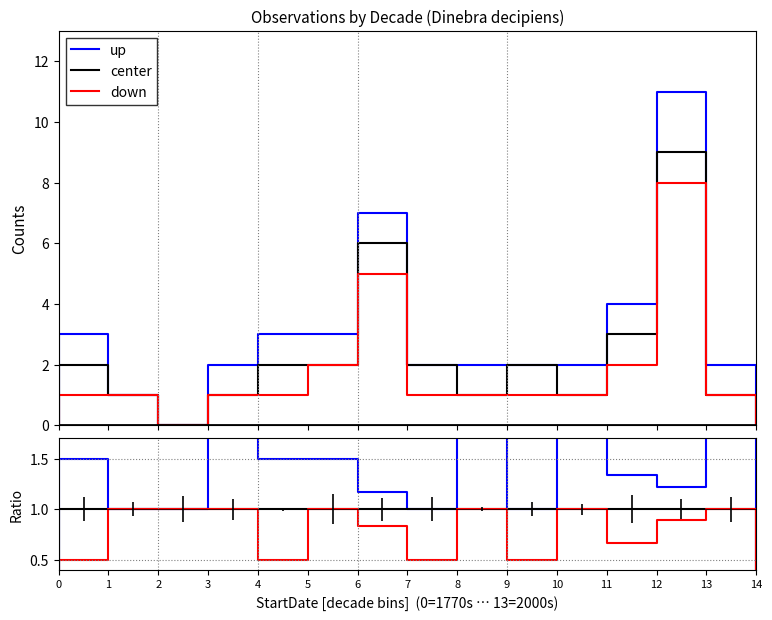

What is the value of the up point at the 27th from the left?

1.2